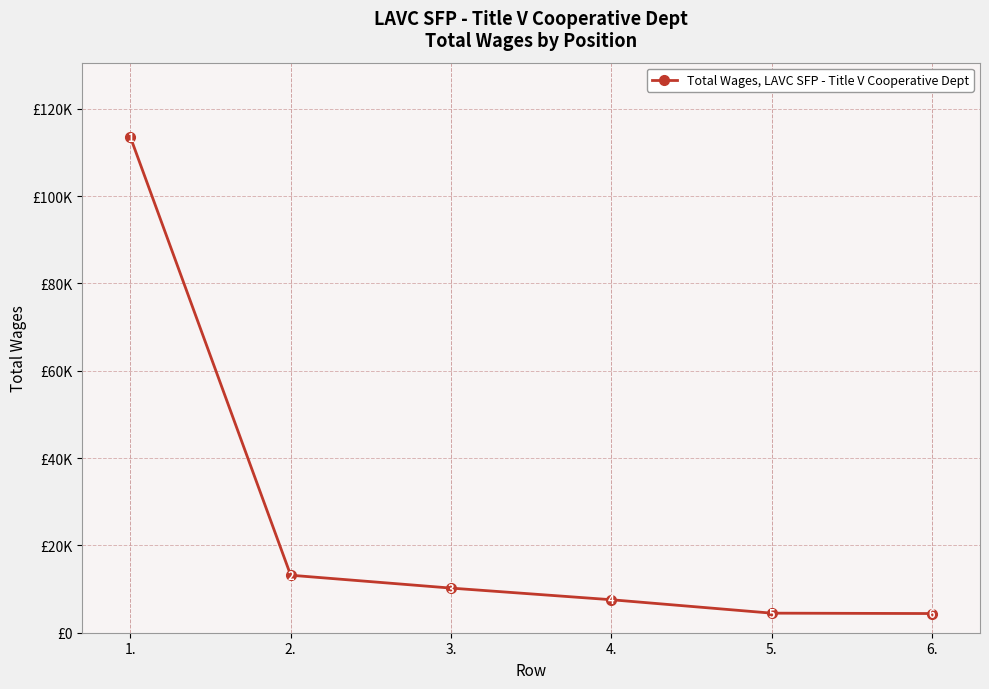

Reading left to right, what are all the values shown in this chart?

1.=113543	2.=13173	3.=10223	4.=7557	5.=4482	6.=4394